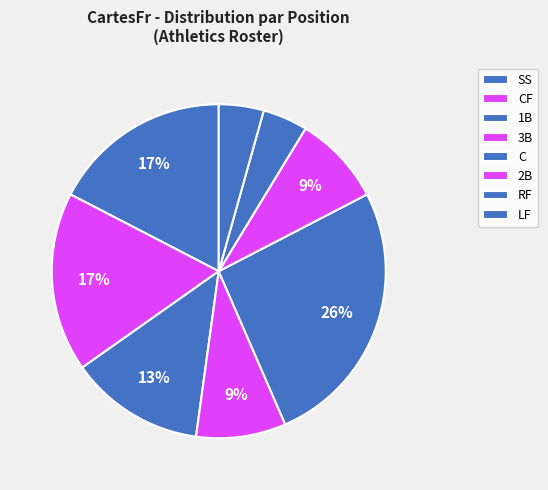

How many segments does this pie chart have?

8